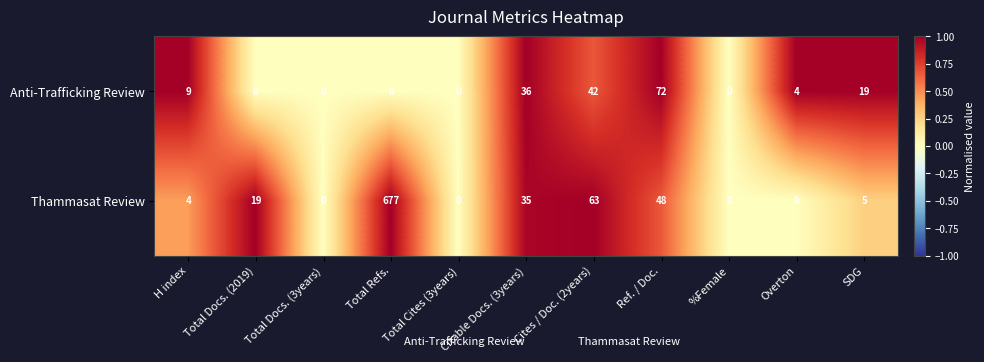

Where is Thammasat Review nearest to the value 338?

Cites / Doc. (2years)